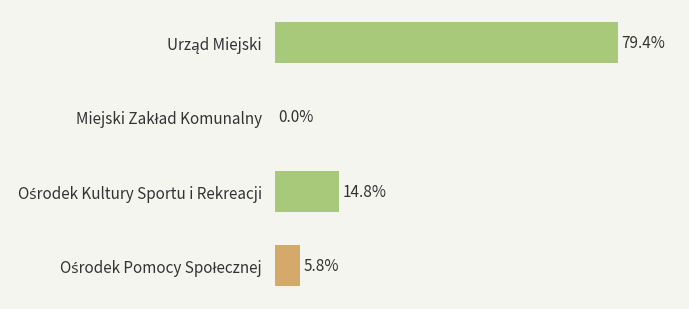

Are the bars horizontal?

Yes